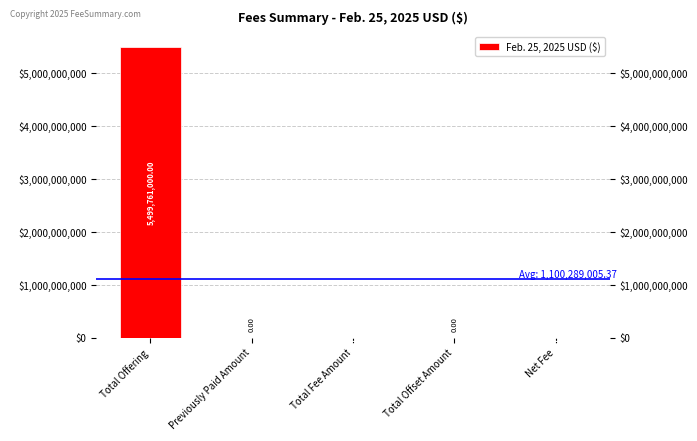

List the labels in order of value, largest first.

Total Offering, Total Fee Amount, Net Fee, Previously Paid Amount, Total Offset Amount